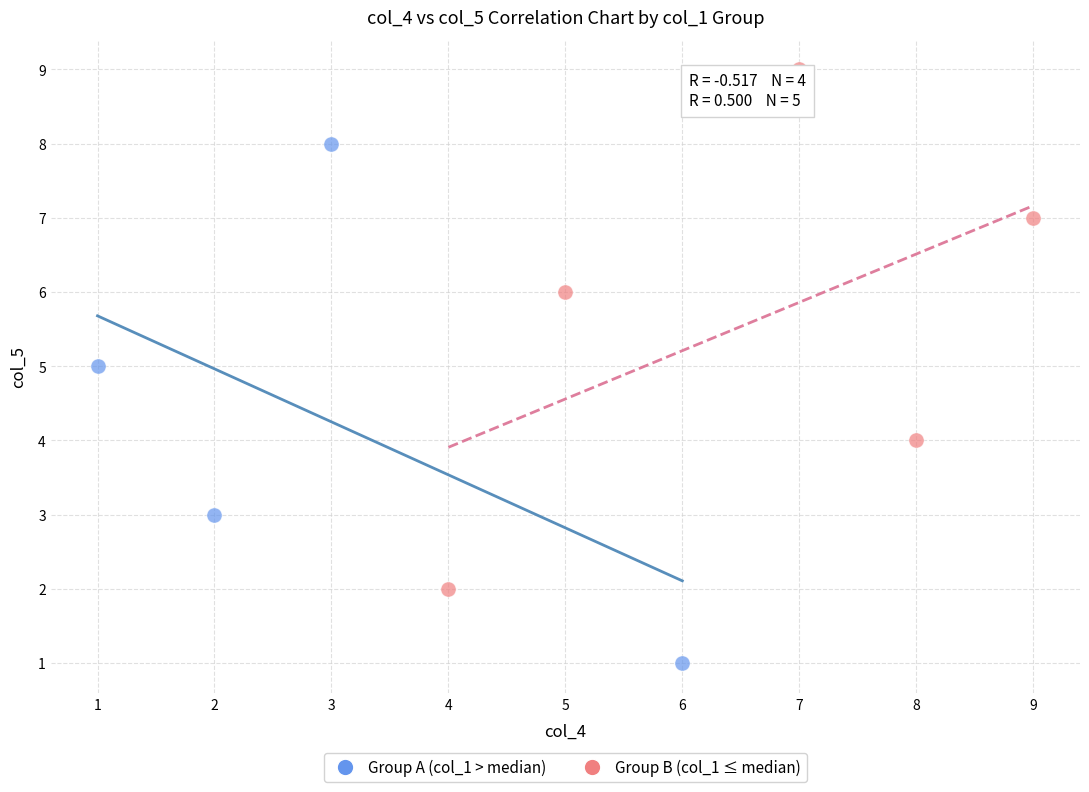

Which series reaches the maximum Y coordinate?

Group B (col_1 ≤ median)